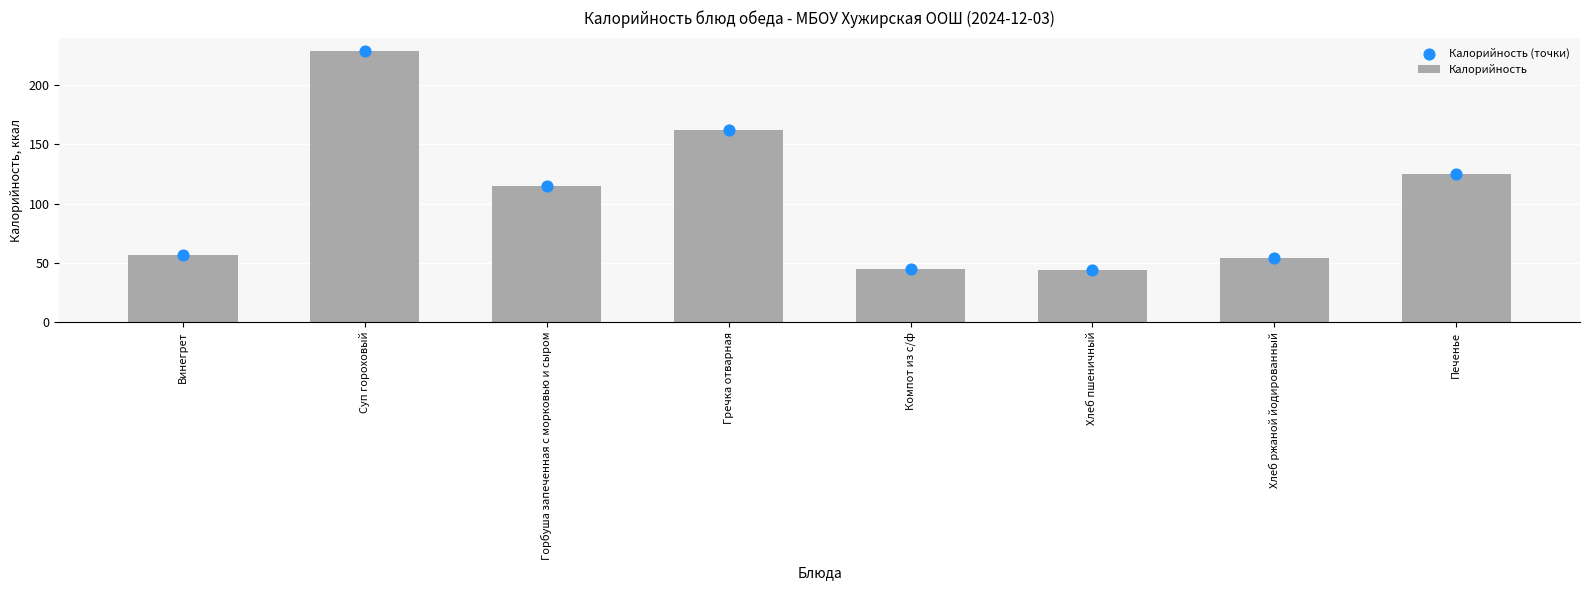

Which series has the largest total across all categories?

Калорийность